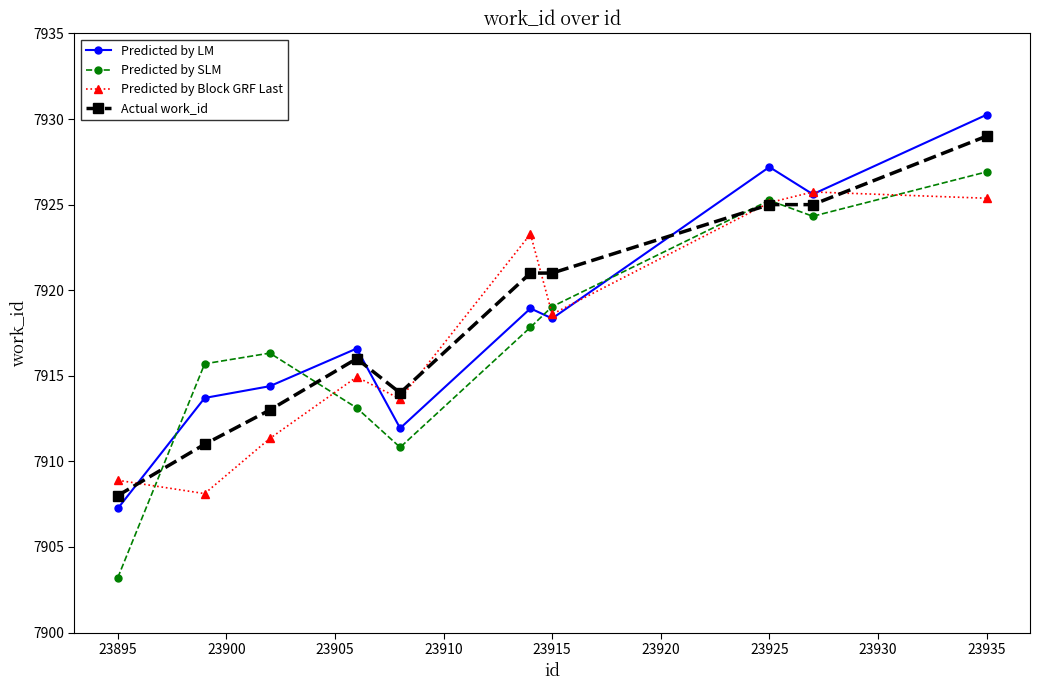

What is the sum of all Actual work_id values?

79183.0